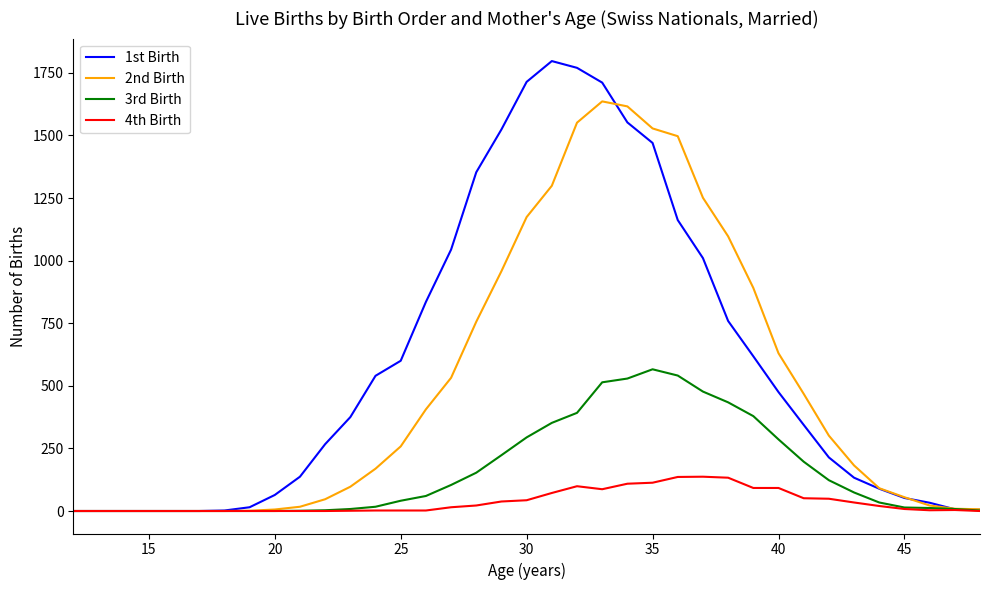

What are all the series names shown in the legend?

1st Birth, 2nd Birth, 3rd Birth, 4th Birth